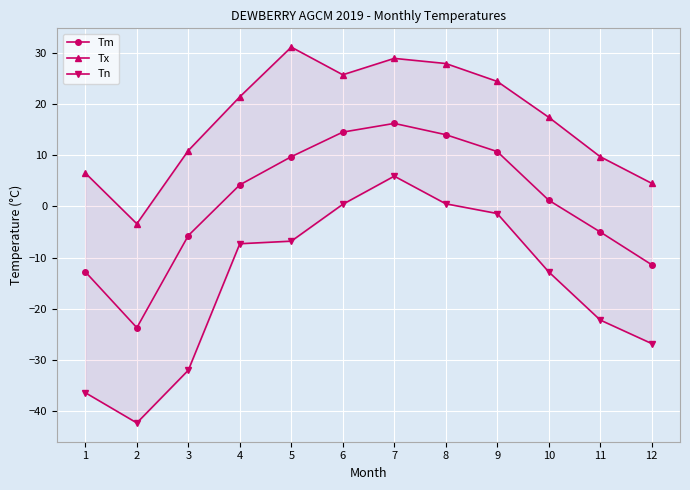

What is the value of the Tx point at the 2nd from the left?

-3.4